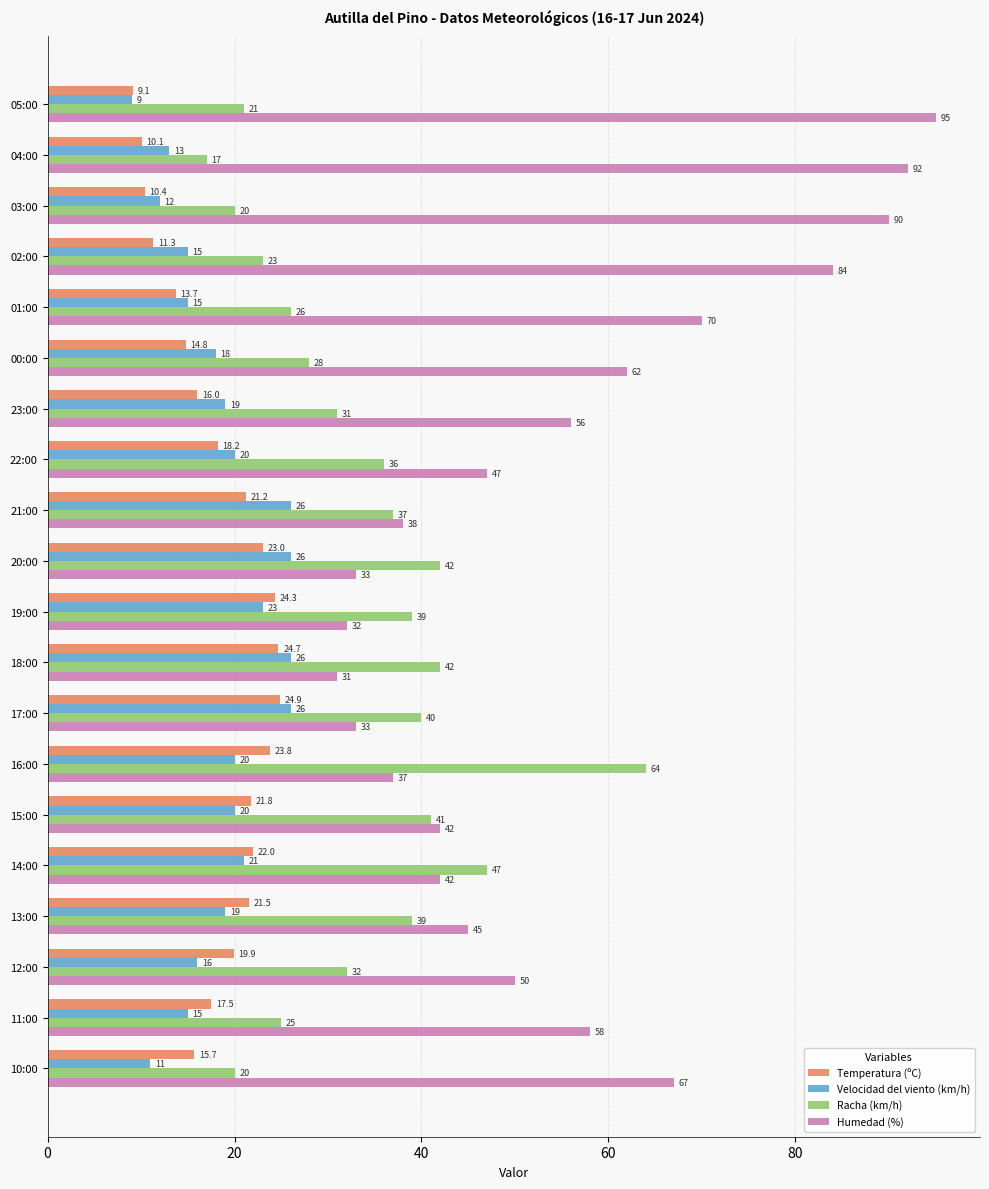

Which series has the largest total across all categories?

Humedad (%)